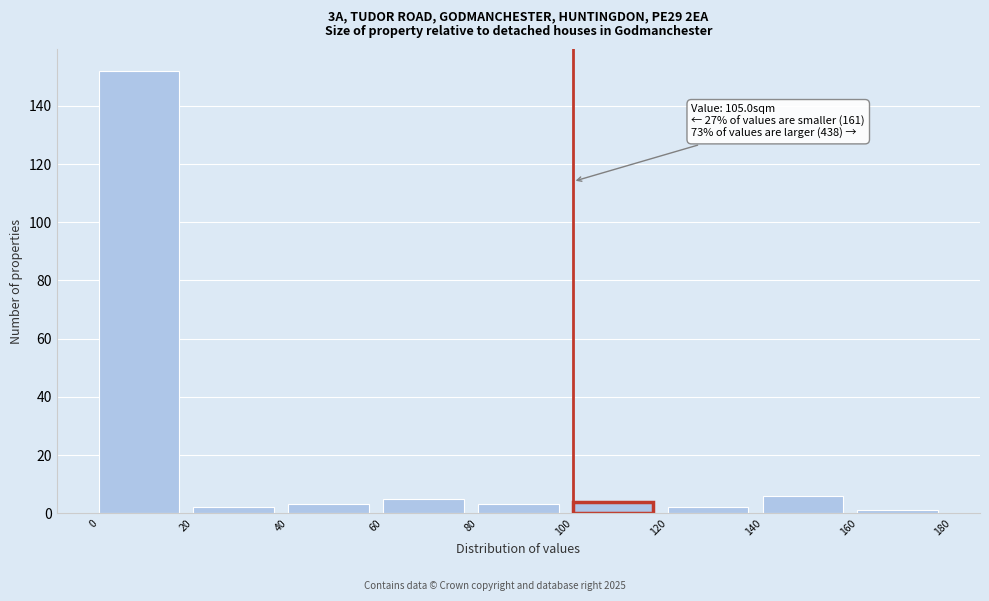

Over which range of the x-axis is the bar tallest?

0 to 20